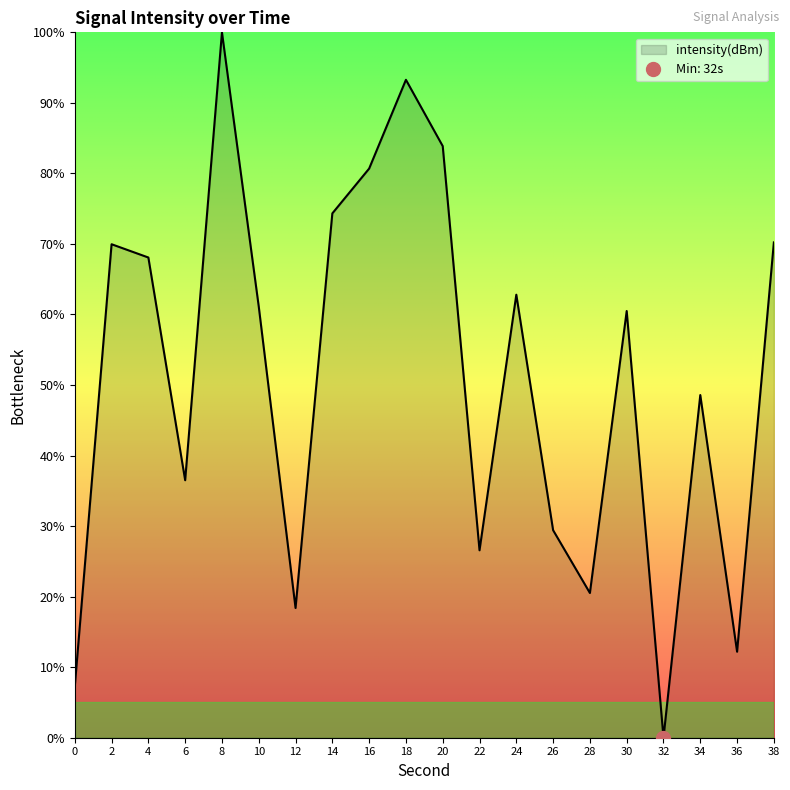

What is the value of the 16th point from the left?

60.5